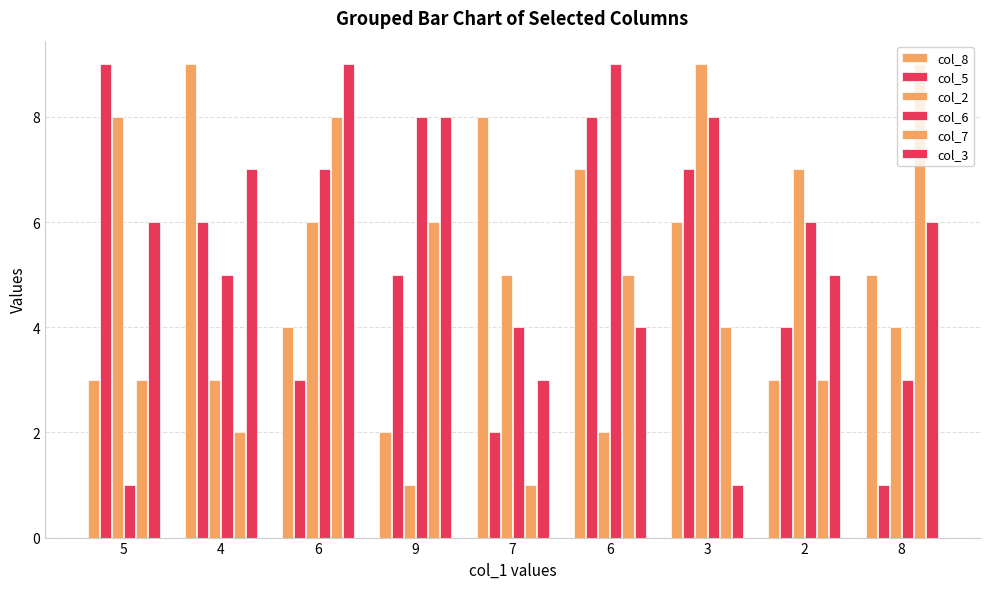

Rank the categories by col_7 value from lowest to highest.

7, 4, 5, 2, 3, 6, 9, 6, 8